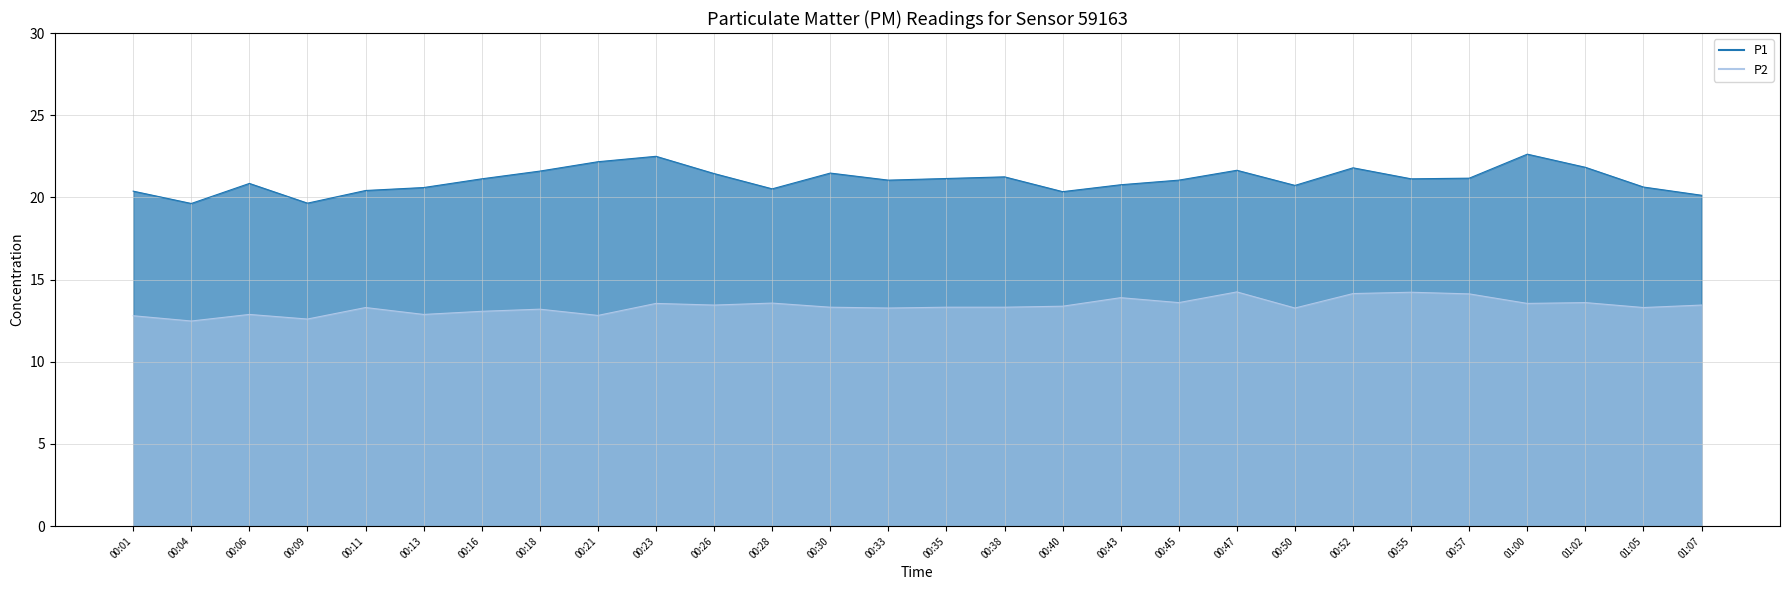

Reading left to right, transcribe all the data shown in this chart.

P1: 20.4	19.6	20.9	19.6	20.4	20.6	21.1	21.6	22.2	22.5	21.4	20.5	21.5	21.1	21.1	21.2	20.4	20.8	21.1	21.6	20.7	21.8	21.1	21.2	22.6	21.8	20.6	20.1
P2: 12.8	12.5	12.9	12.6	13.3	12.9	13.1	13.2	12.8	13.6	13.4	13.6	13.3	13.3	13.3	13.3	13.4	13.9	13.6	14.2	13.3	14.2	14.2	14.1	13.6	13.6	13.3	13.4